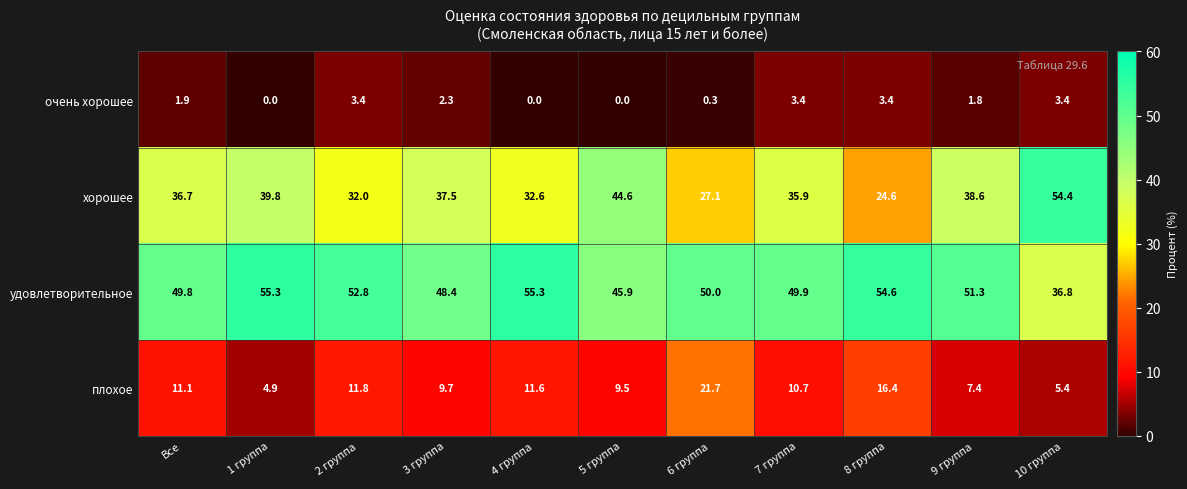

Rank the series by their average value, from highest to lowest.

удовлетворительное, хорошее, плохое, очень хорошее